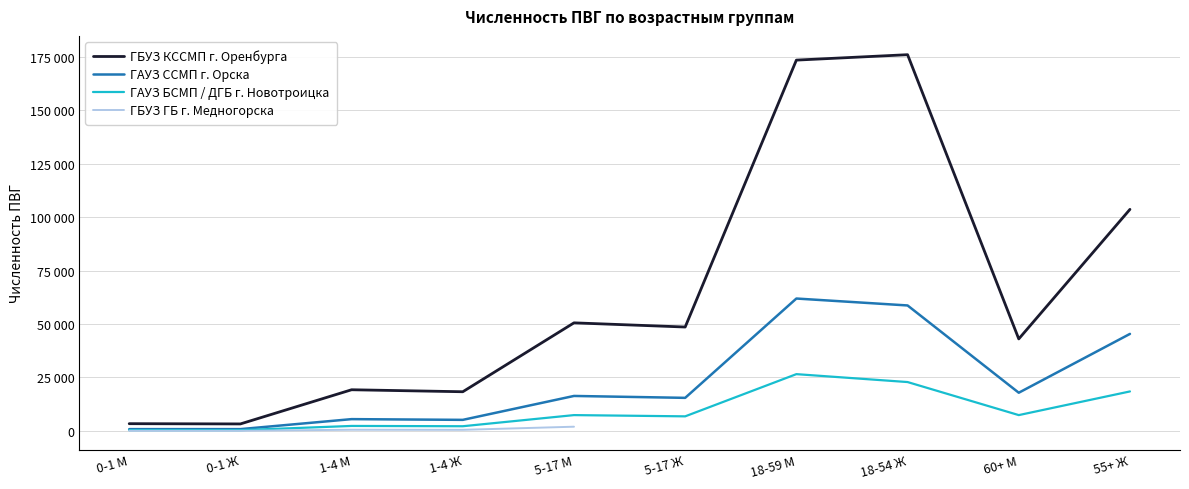

Is it true that ГАУЗ БСМП / ДГБ г. Новотроицка equals 5655.5 at 18-59 М?

False